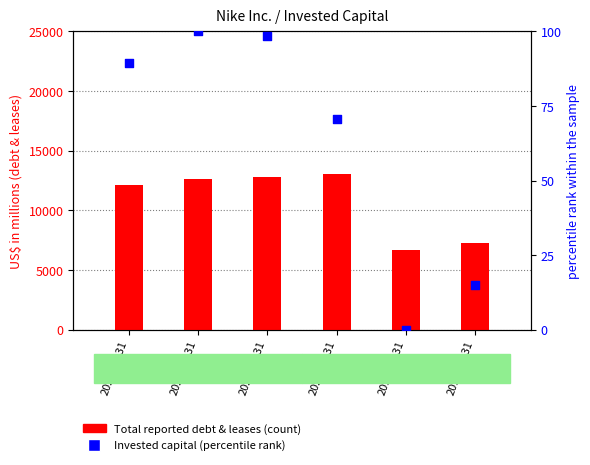

Which series contains the lowest Y value?

Invested capital (percentile rank)